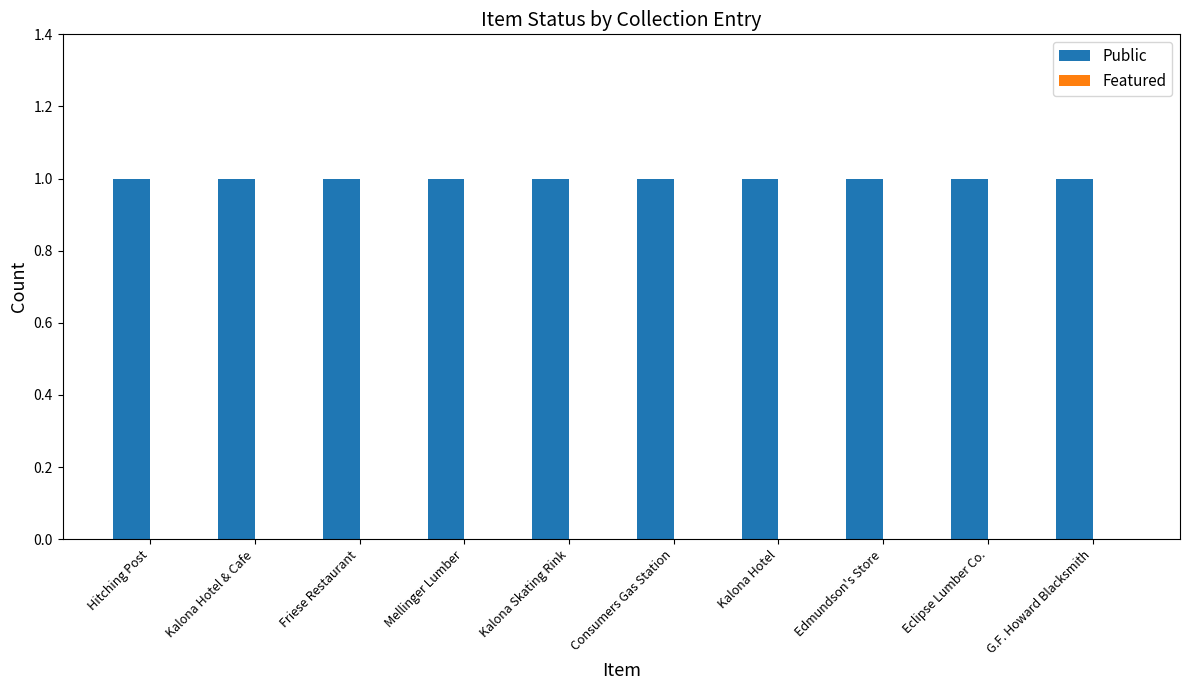

The value of Public at Kalona Skating Rink is 1. True or false?

True